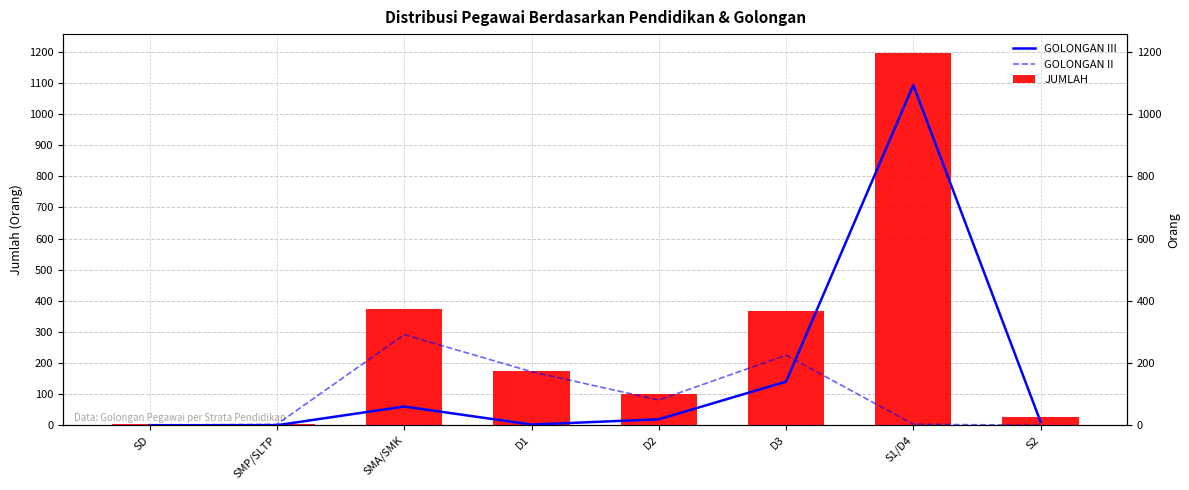

Reading left to right, what are all the values shown in this chart?

GOLONGAN III: 0	0	60	2	19	140	1093	11
GOLONGAN II: 0	3	291	172	81	225	3	0
JUMLAH: 3	5	372	174	100	368	1197	27